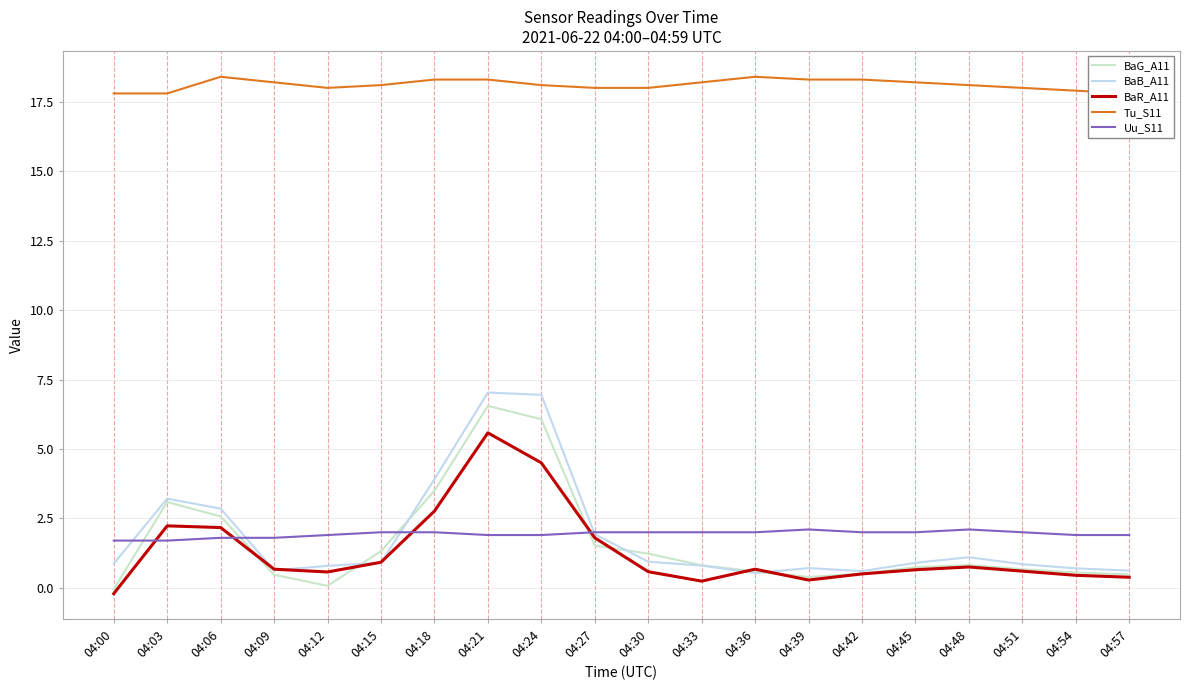

The BaB_A11 series shows 0.6 at 04:42. True or false?

True